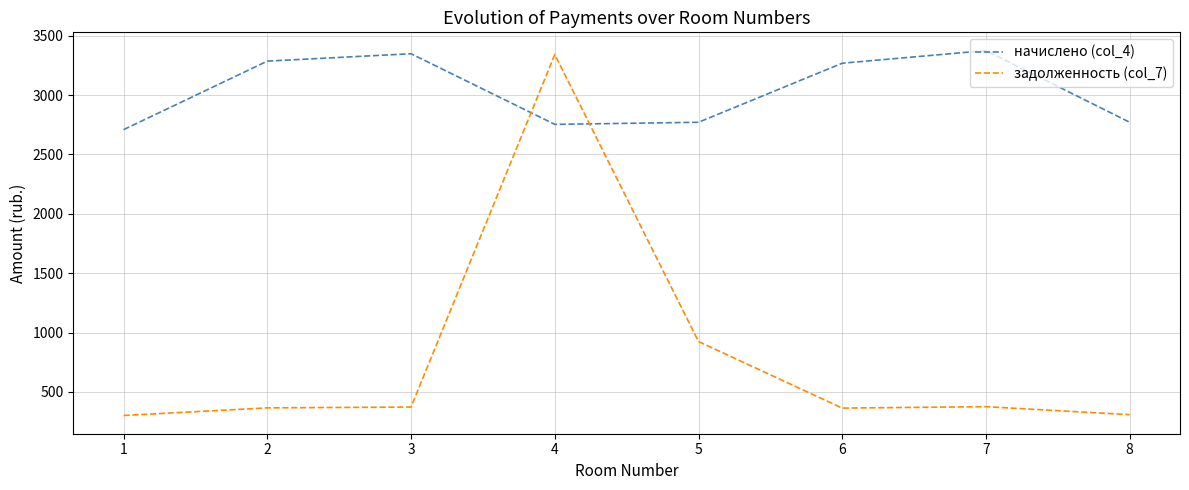

Is it true that задолженность (col_7) equals 375.1 at 7?

True